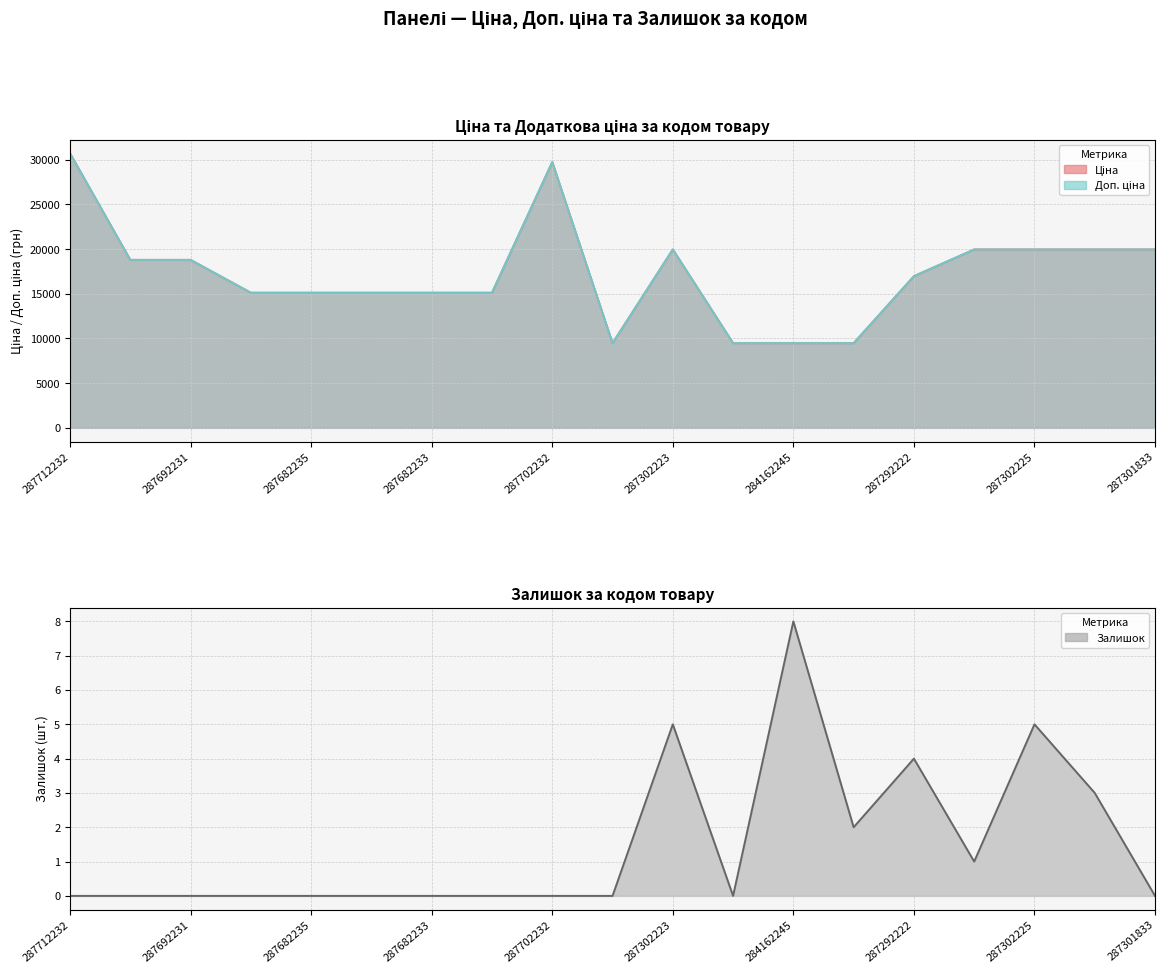

What is the difference between the second highest and minimum values in the Залишок series?

5.0